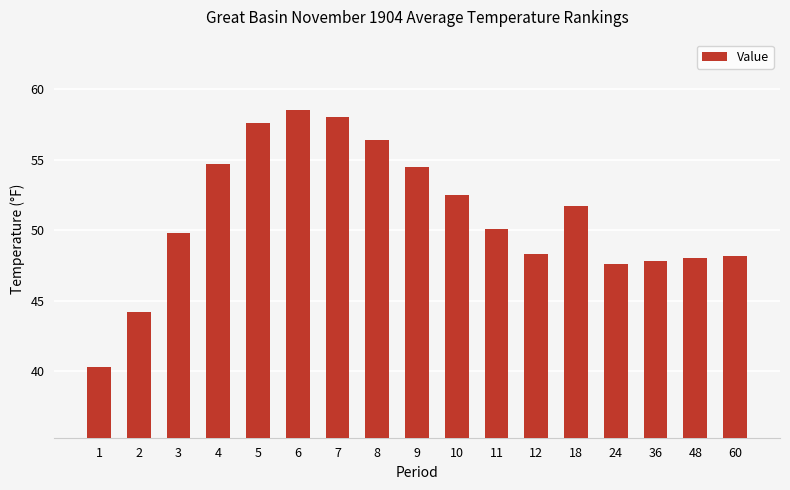

How many categories are shown in the chart?

17